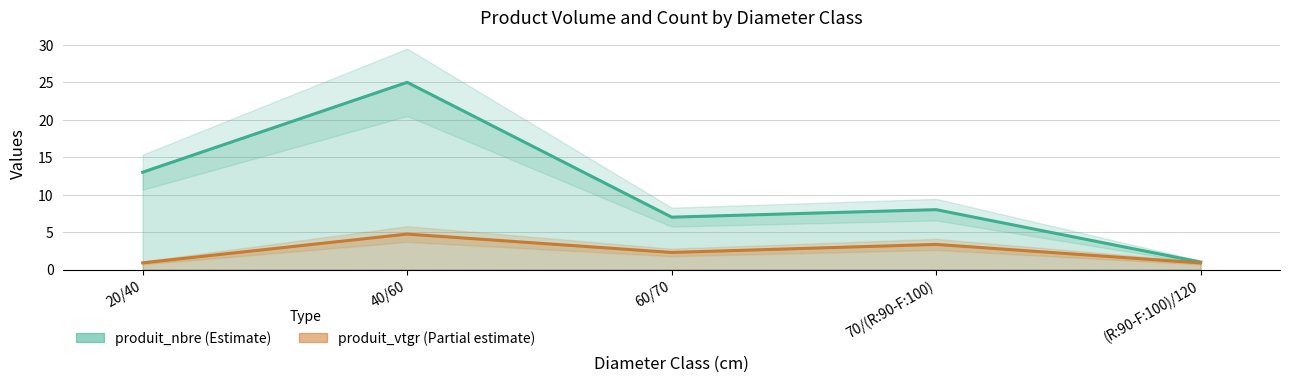

How many lines are shown in the chart?

2